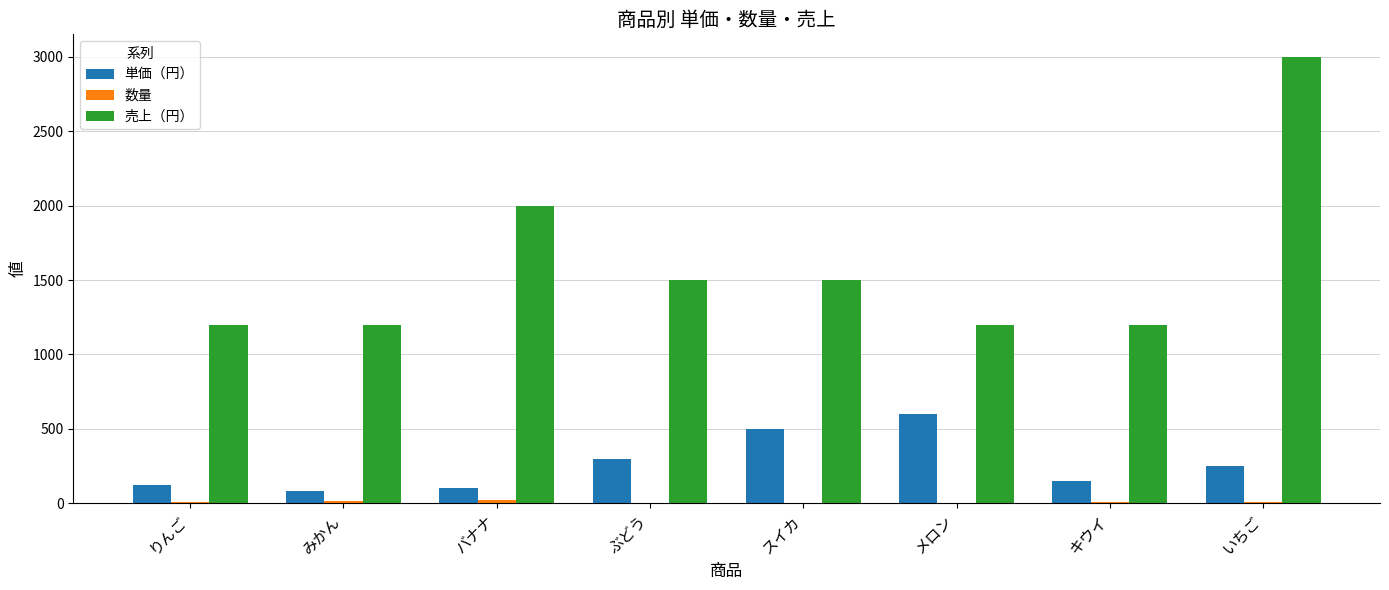

Where is 売上（円） nearest to the value 2100?

バナナ